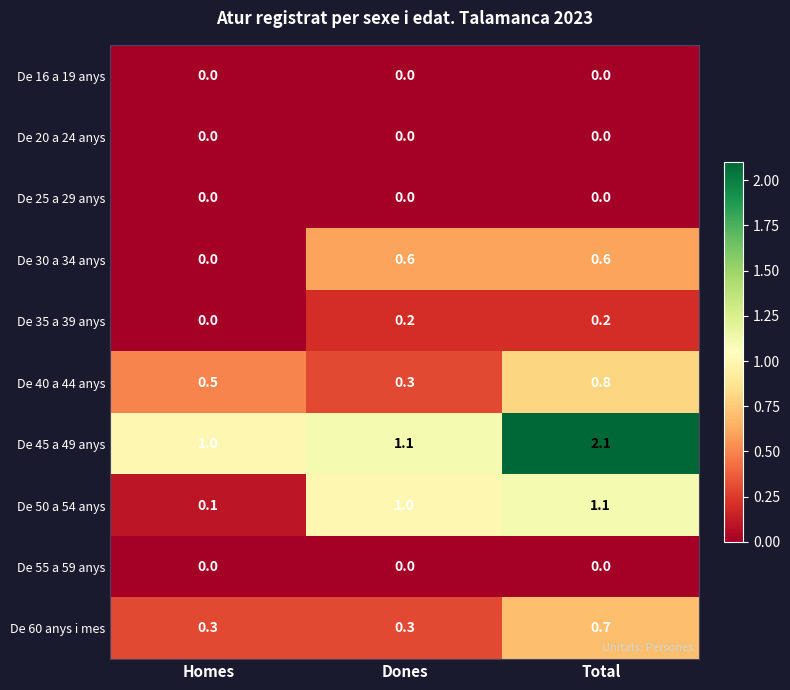

What is the sum of all De 45 a 49 anys values?

4.2